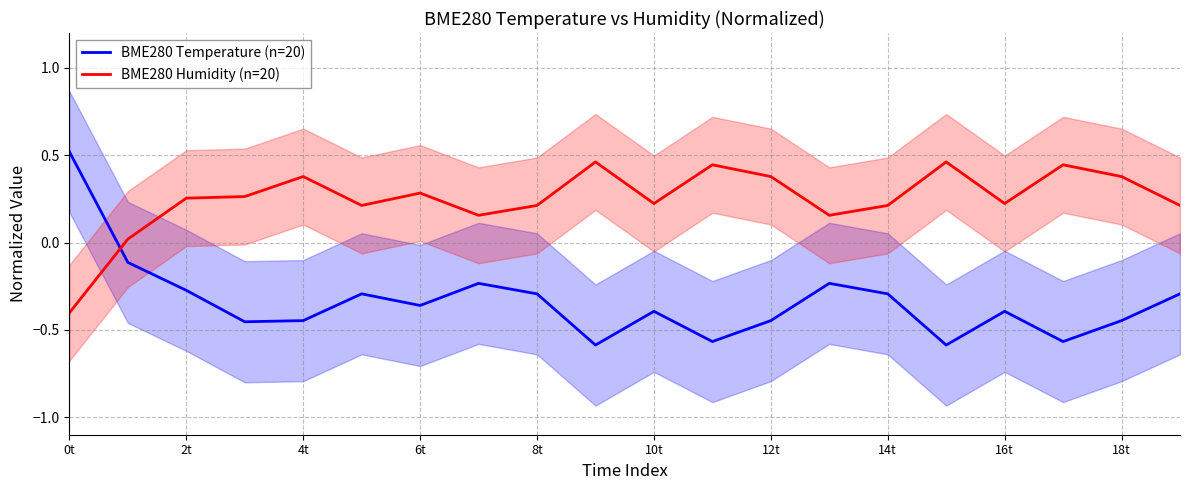

Which series has the largest total across all categories?

BME280 Humidity (n=20)